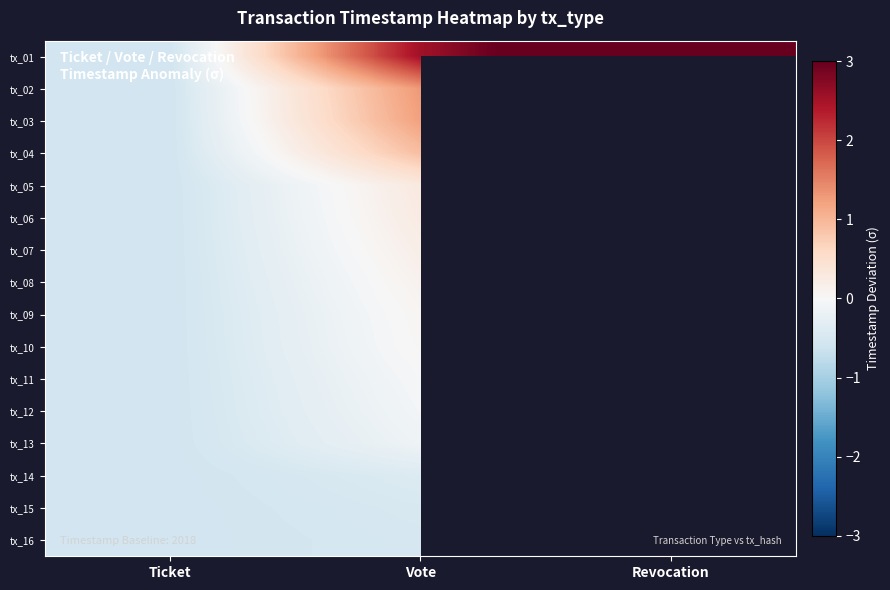

What is the sum of the tx_05 values at Ticket and Vote?

-0.3